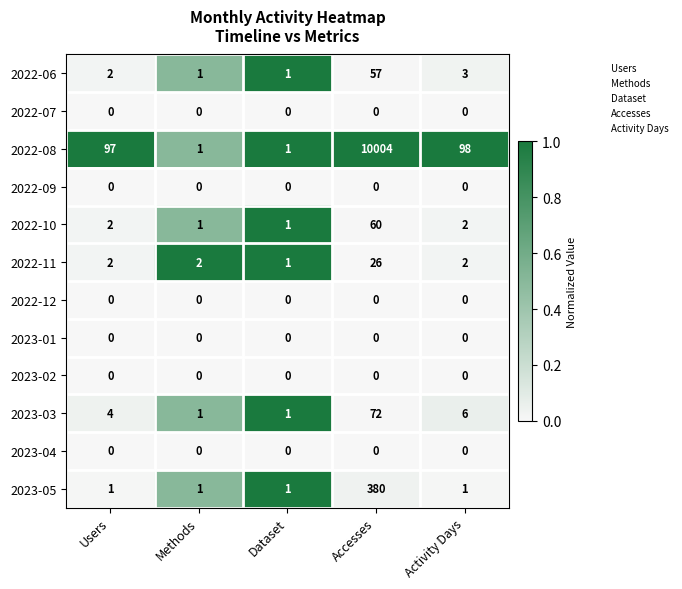

At which category does the chart reach its peak across all series?

Accesses